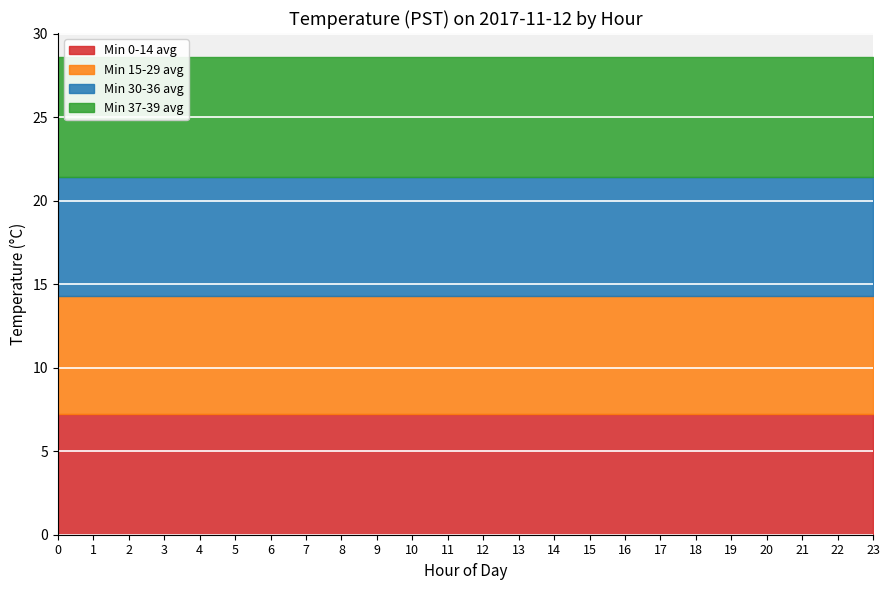

What is the difference between the highest and lowest values at 18?

0.1